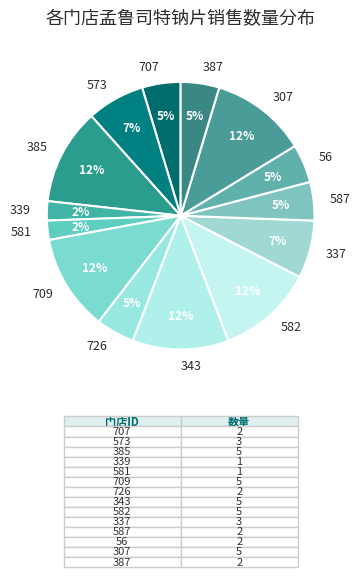

Which has a higher value, 387 or 307?

307